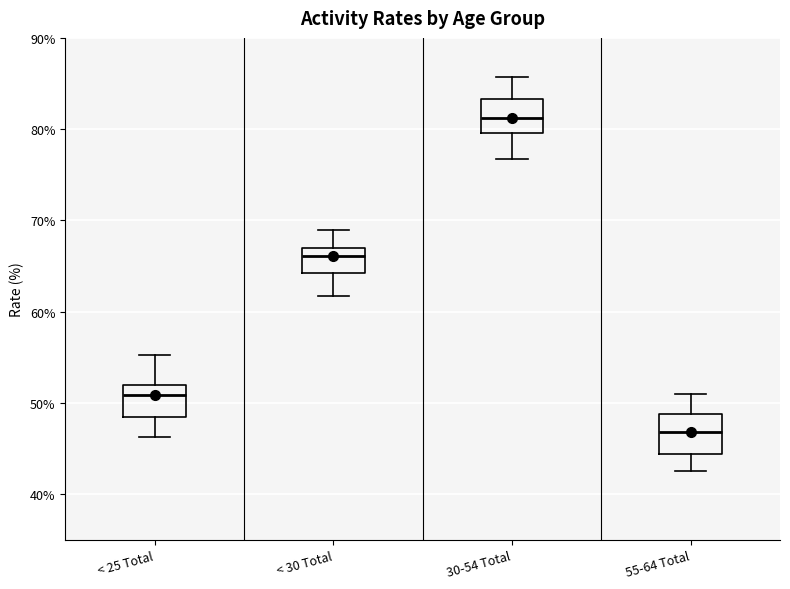

Where does the upper whisker of the box for < 30 Total end on the y-axis? The values are not printed on the chart, so give them approximately, as read against the axis.

69